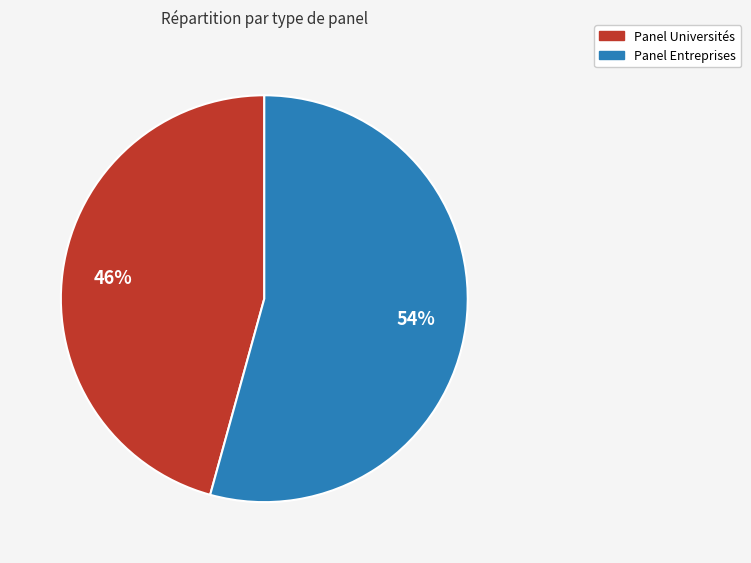

True or false: Panel Entreprises accounts for 61% of the total.

False